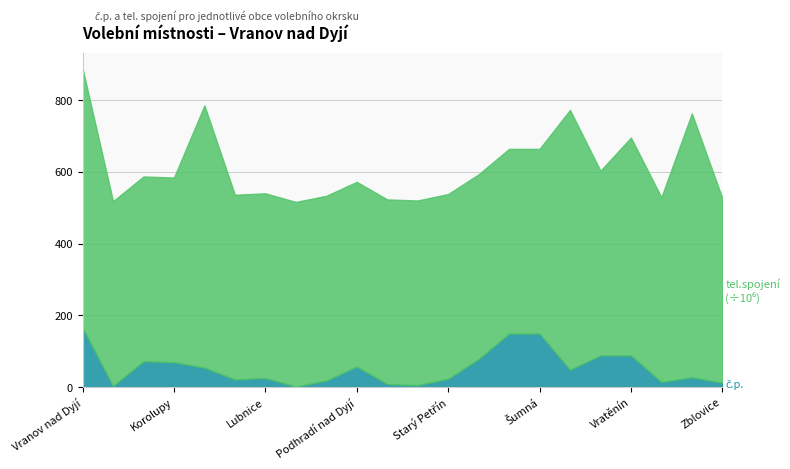

Between Stálky and Starý Petřín, which series saw the biggest shift?

tel.spojení